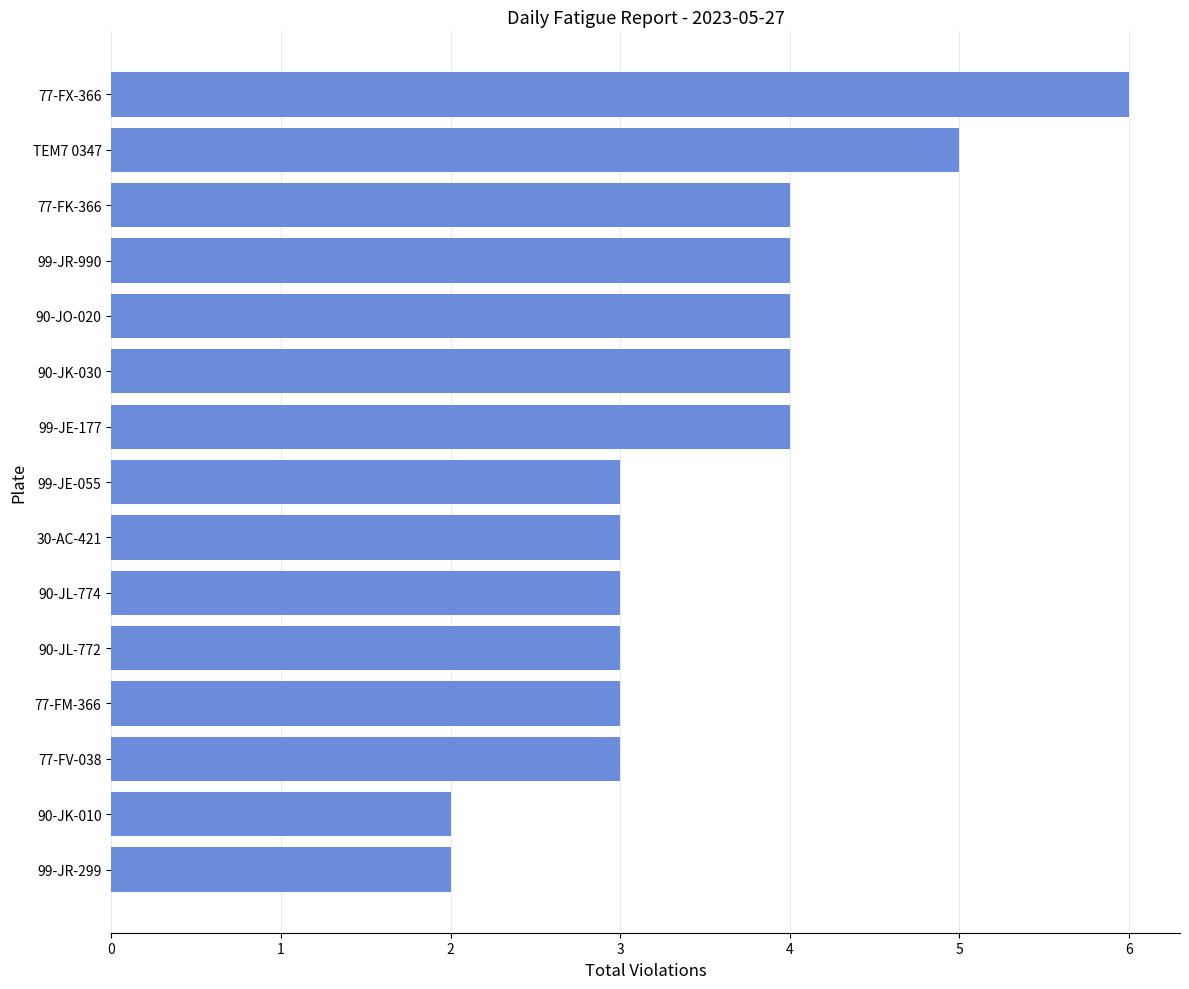

Reading bottom to top, transcribe all the data shown in this chart.

2	2	3	3	3	3	3	3	4	4	4	4	4	5	6